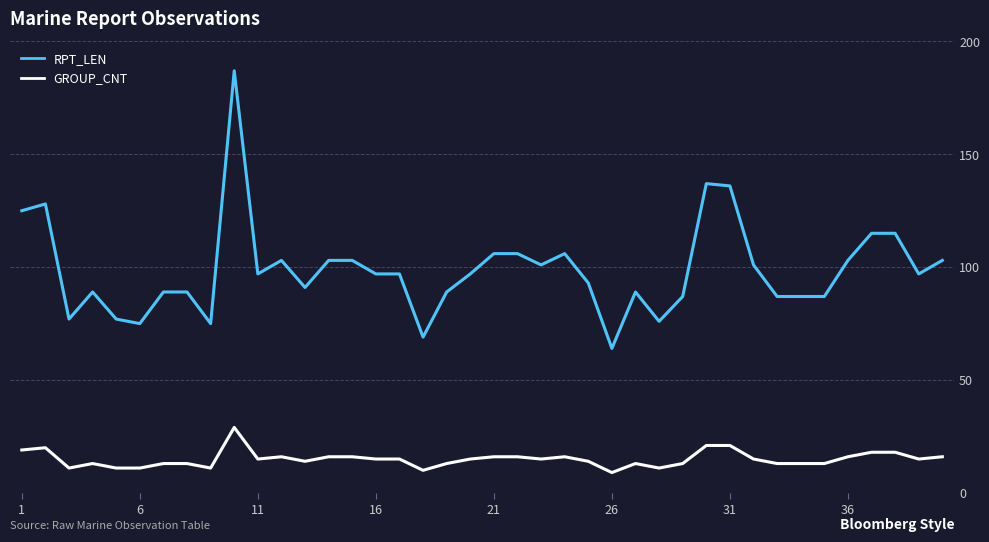

True or false: RPT_LEN and GROUP_CNT intersect in this chart.

False